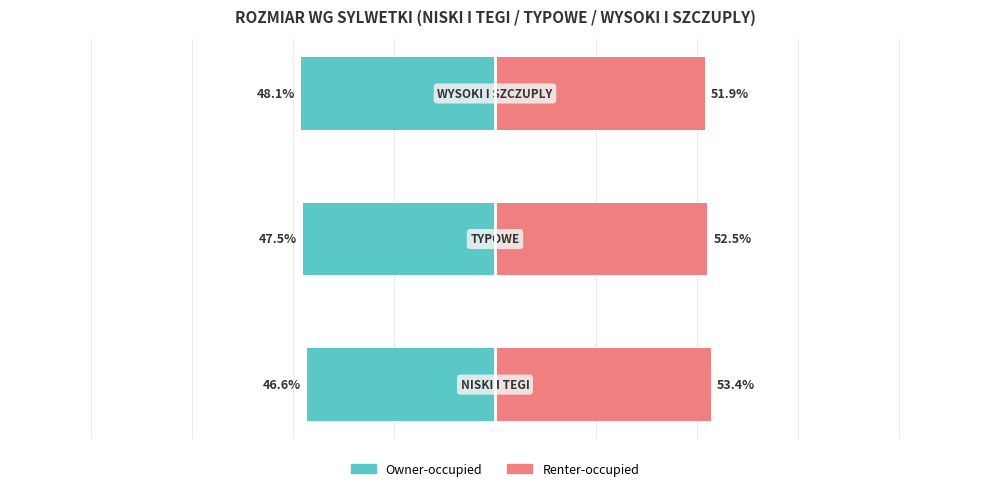

How many values in the Owner-occupied series exceed -47?

1